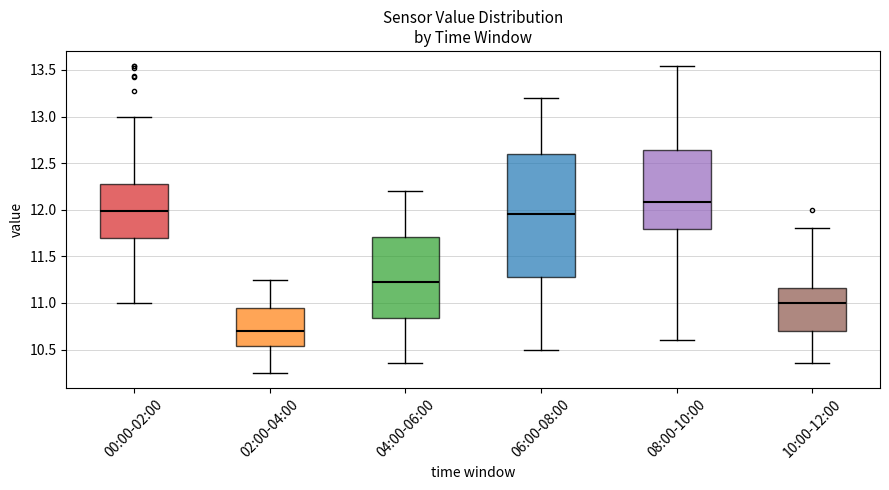

Comparing the boxes themselves (not the whiskers), which one is the tallest?

06:00-08:00